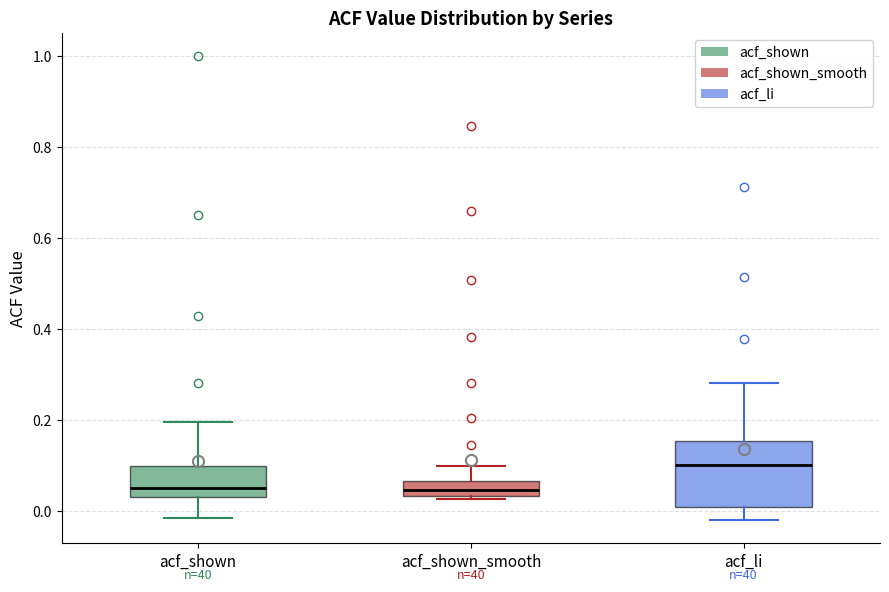

Which box has the highest median line?

acf_li